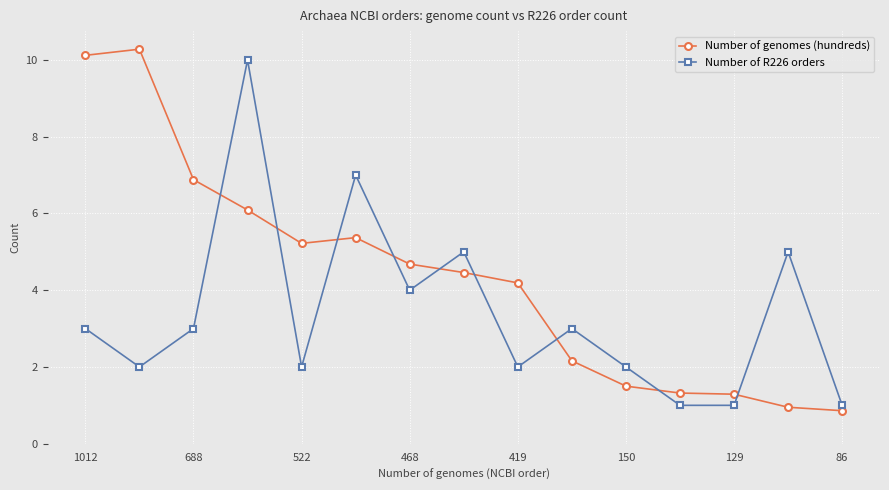

How many values in the Number of genomes (hundreds) series exceed 4?

9